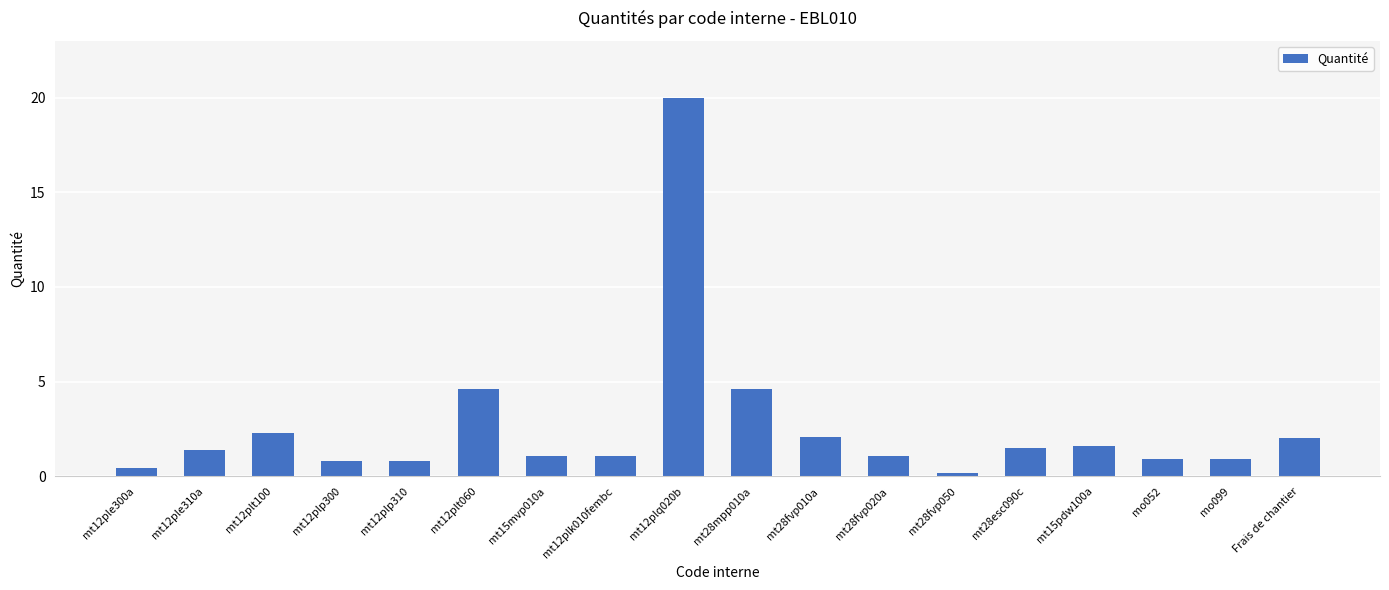

Reading left to right, list all the values displayed in this chart.

0.5	1.4	2.3	0.8	0.8	4.6	1.1	1.1	20.0	4.6	2.1	1.1	0.2	1.5	1.6	0.9	0.9	2.0